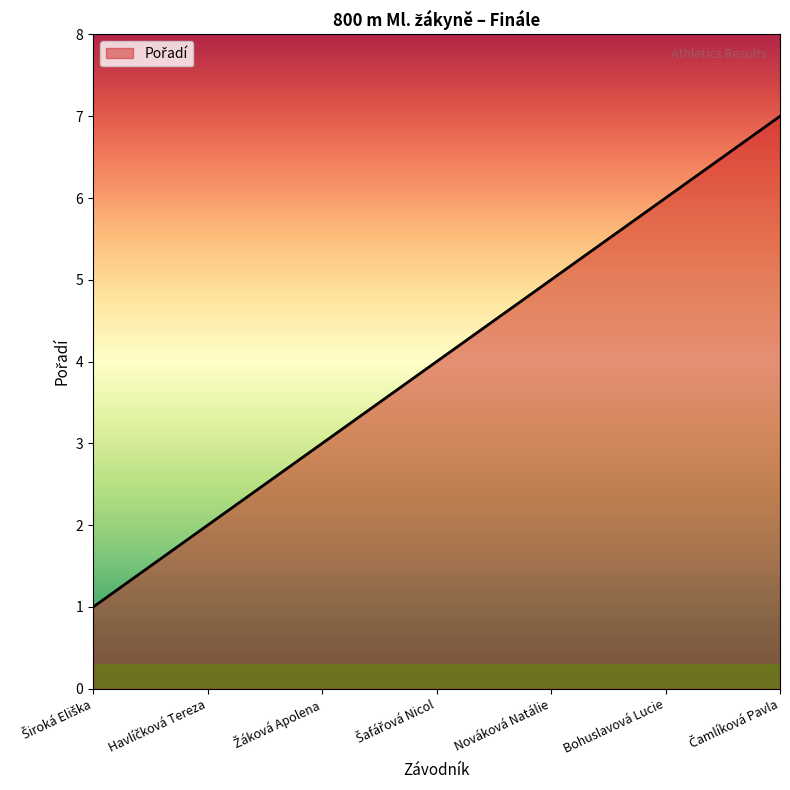

What is the difference between the second highest and minimum values?

5